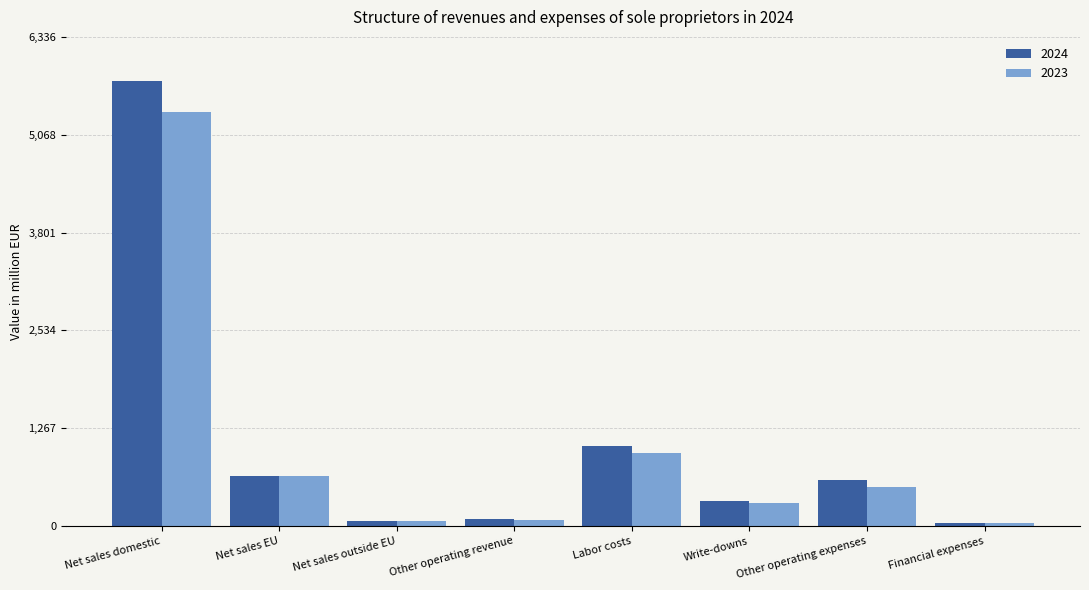

Which series has the widest spread of values?

2024